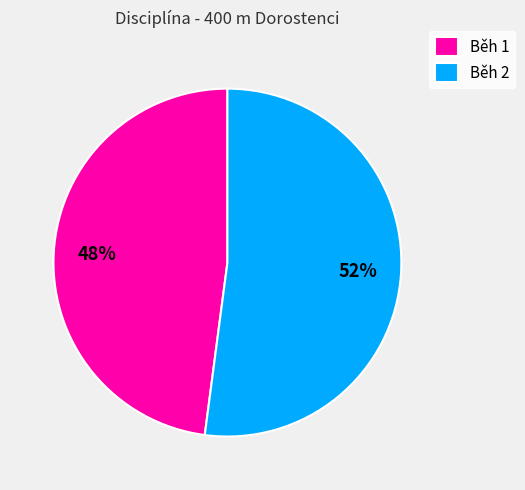

What percentage is the Běh 2 slice, to the nearest percent?

52%